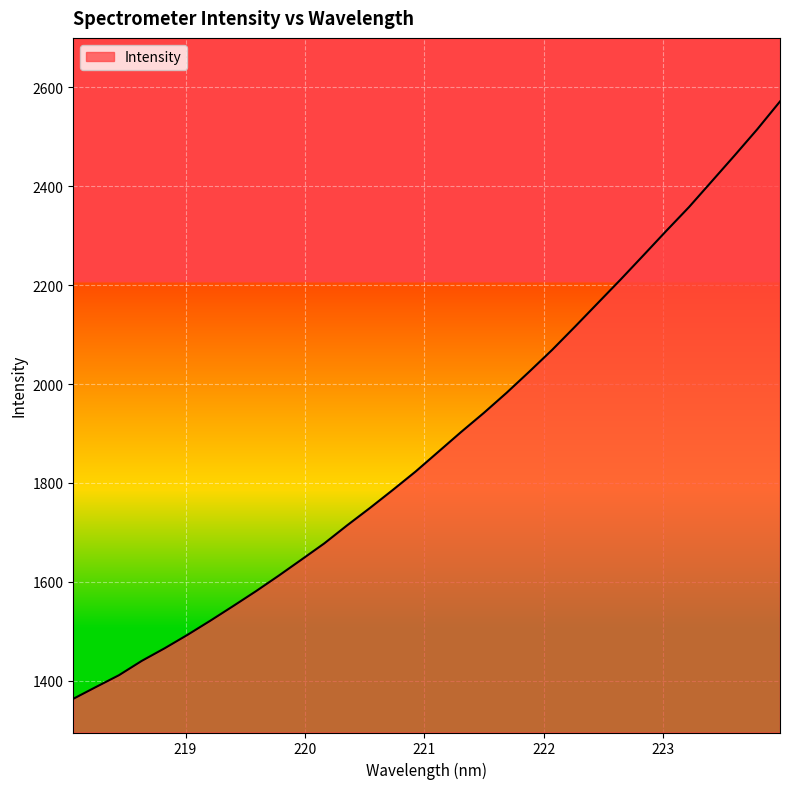

What is the maximum value shown in the chart?

2571.6